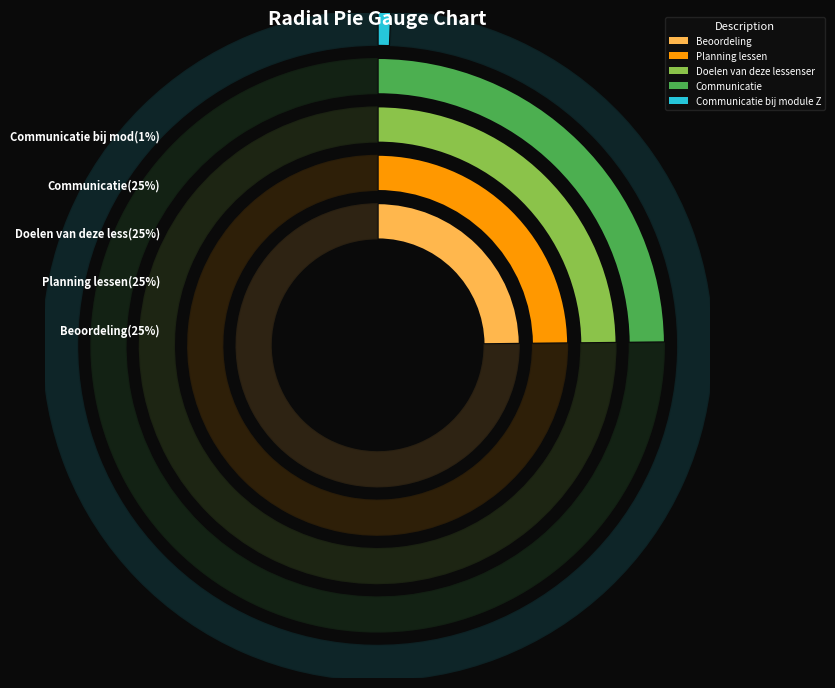

What percentage is the Doelen van deze lessenserie slice, to the nearest percent?

25%